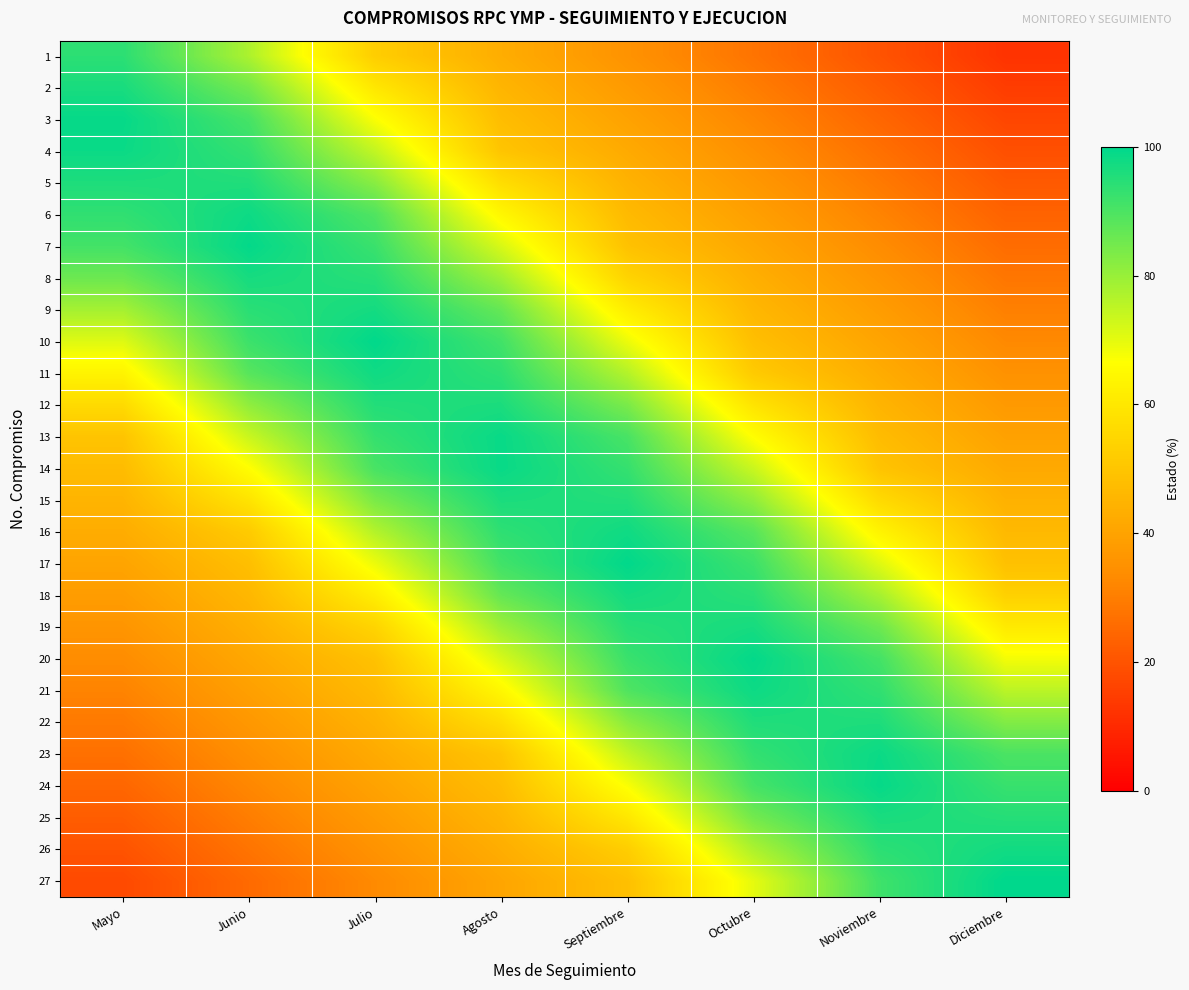

How many distinct data groups are displayed?

27